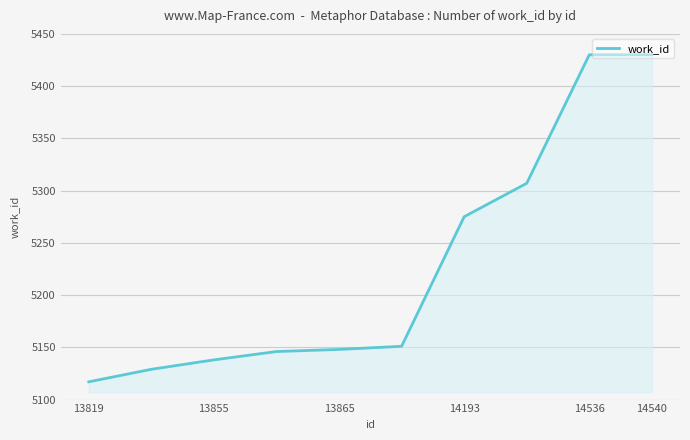

What is the minimum value shown in the chart?

5117